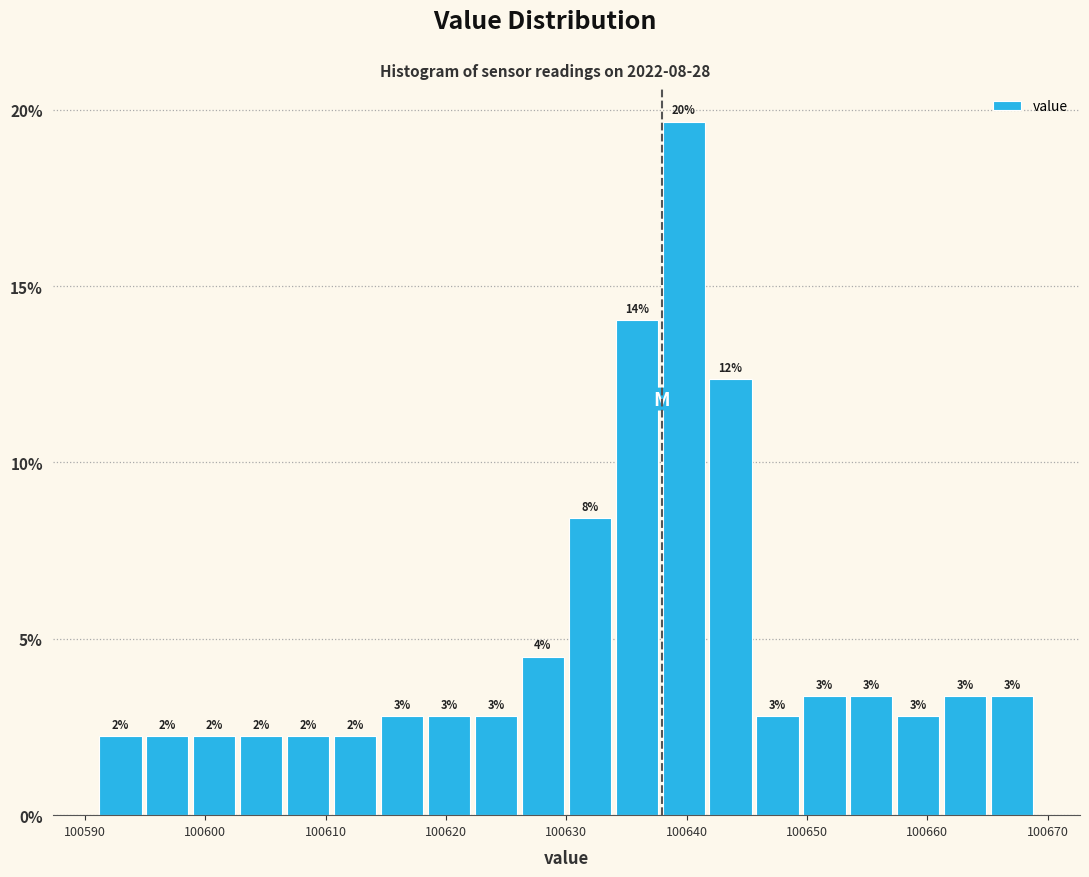

Around what value on the x-axis is the tallest bar? Give the approximate position of its centre, as read against the axis.

100640